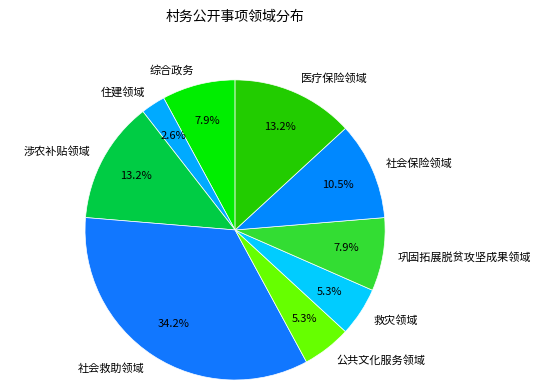

What percentage is the 救灾领域 slice, to the nearest percent?

5%